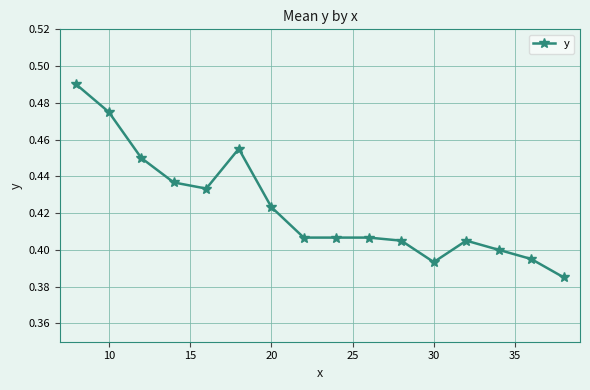

True or false: the data has more than 1 interior local peaks.

True